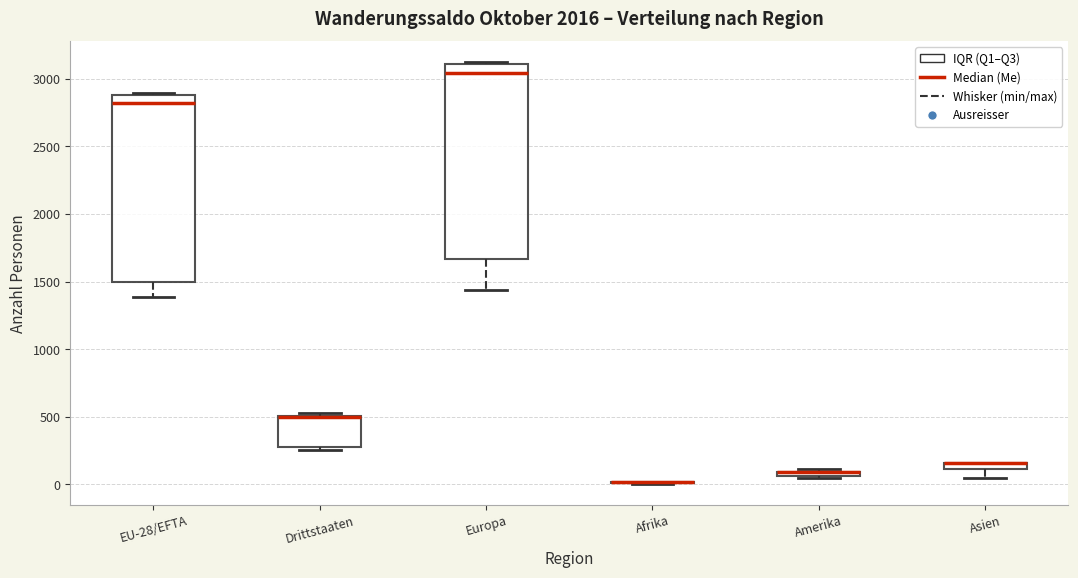

Where is the lower edge of the box for Europa on the y-axis? The values are not printed on the chart, so give them approximately, as read against the axis.

1650